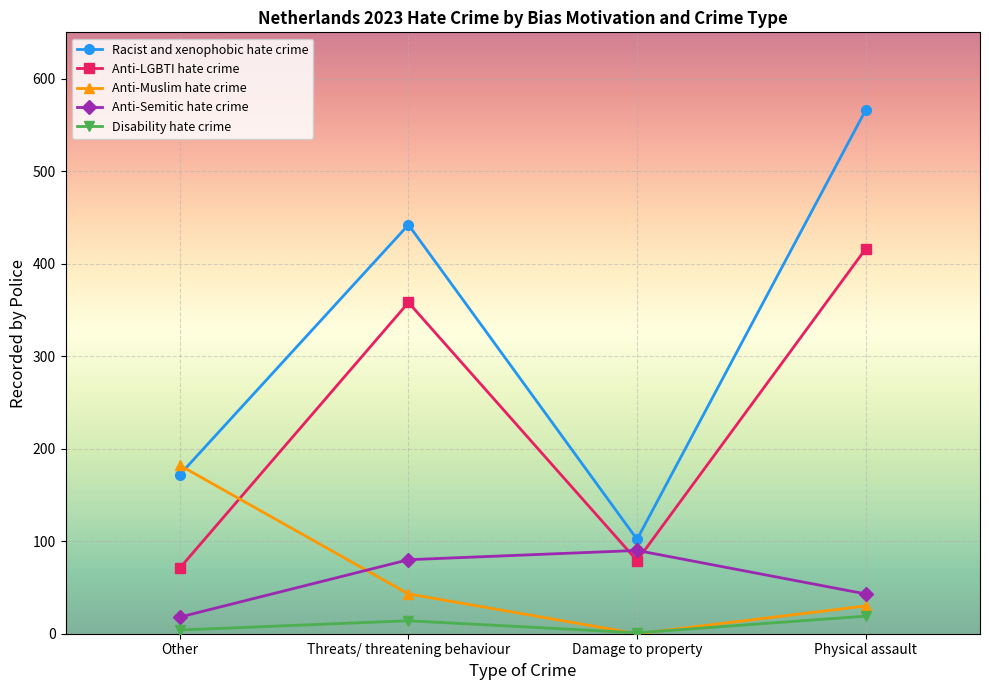

What is the label of the 1st point from the left?

Other